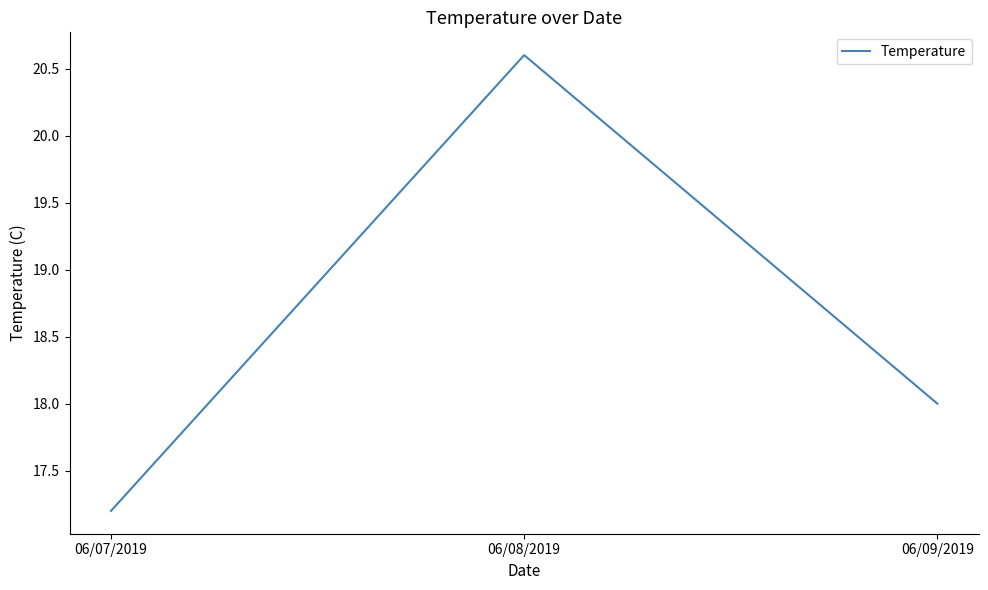

What is the minimum value shown in the chart?

17.2